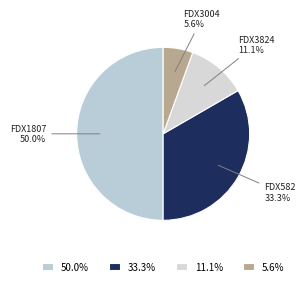

Is FDX3824 the majority of the pie?

No